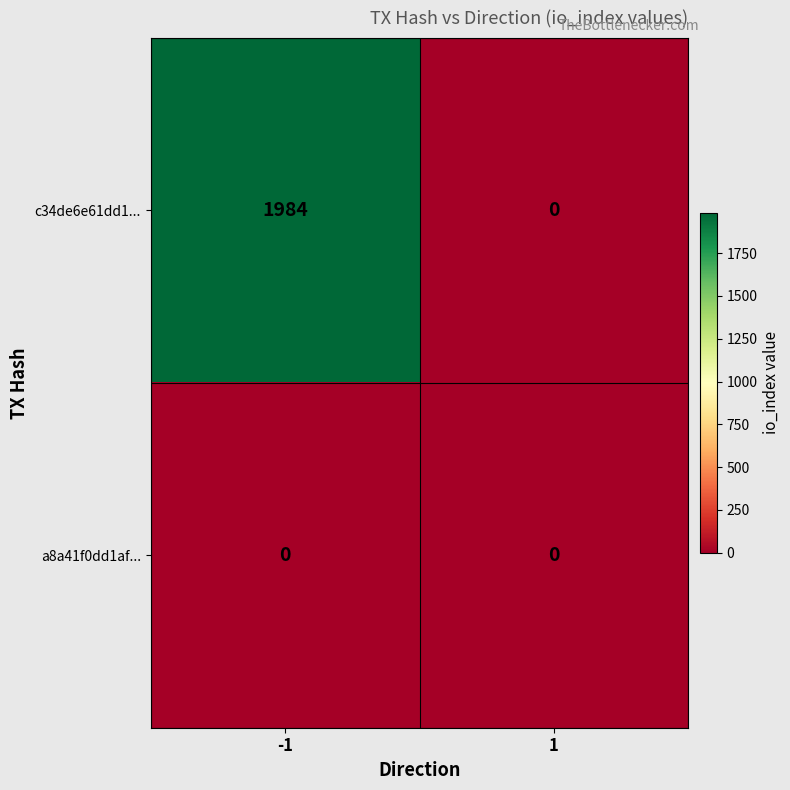

The value of a8a41f0dd1af... at 1 is 0. True or false?

True